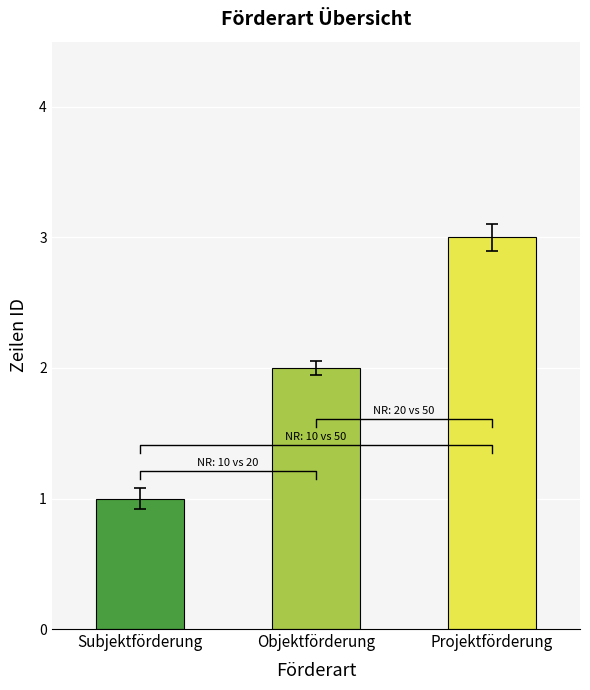

How many bars are there in total?

3